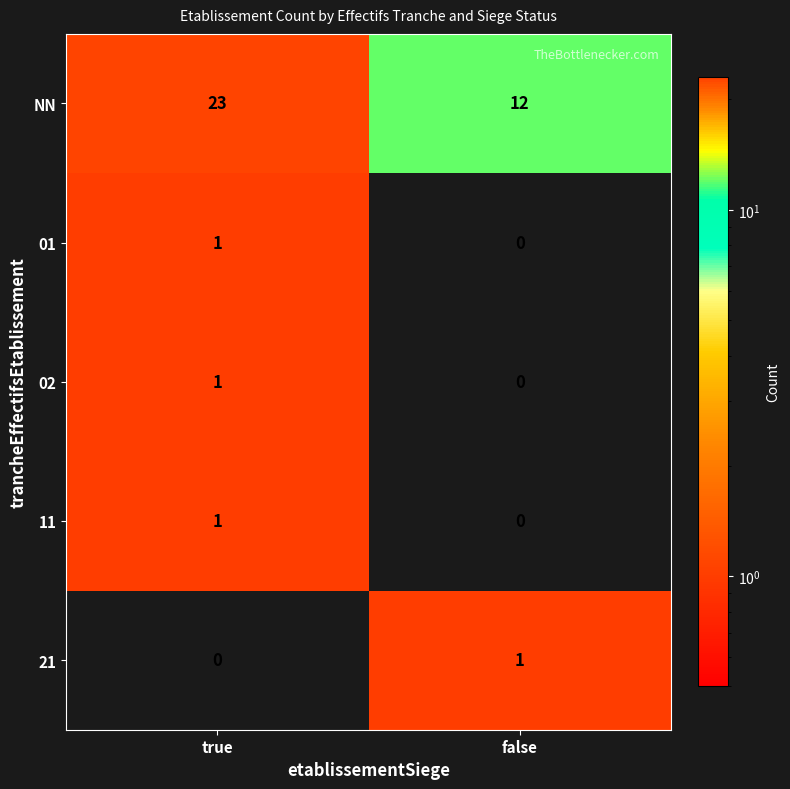

Reading left to right, transcribe all the data shown in this chart.

NN: 23	12
01: 1	0
02: 1	0
11: 1	0
21: 0	1